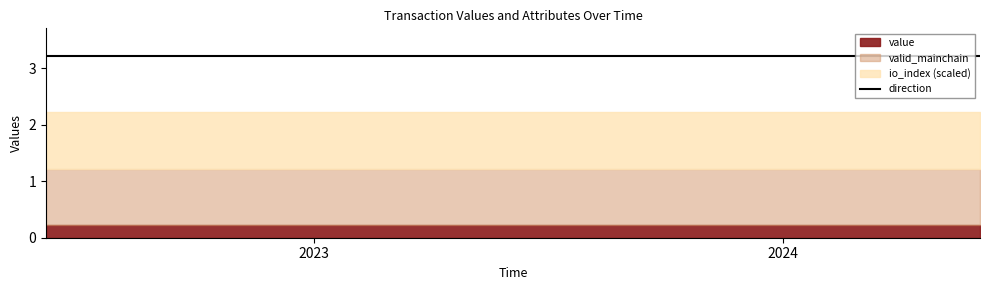

True or false: direction and value cross at least once.

False